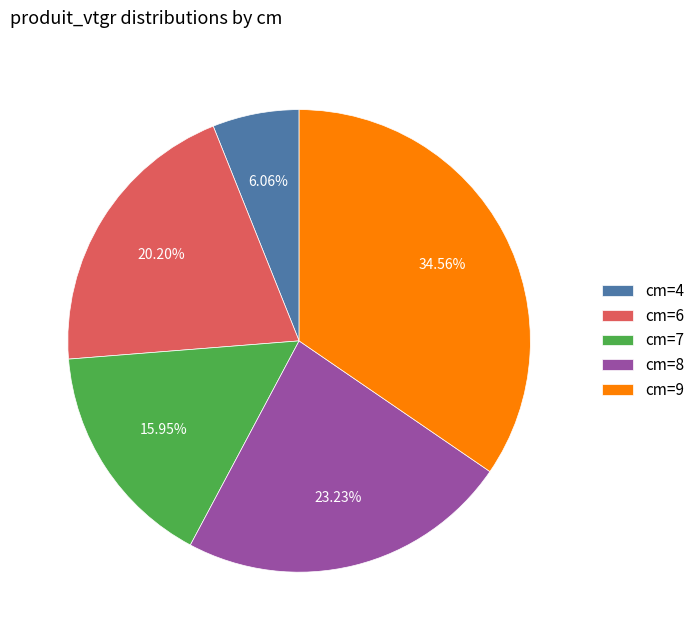

Rank the categories by value from lowest to highest.

cm=4, cm=7, cm=6, cm=8, cm=9